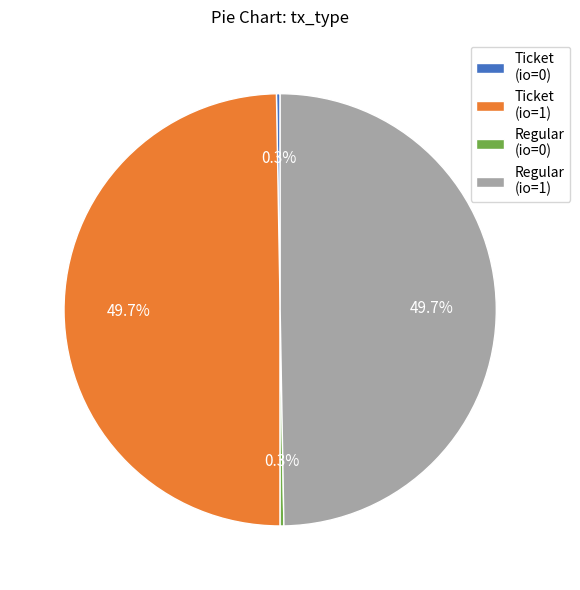

Is there any slice that represents more than half of the pie?

No